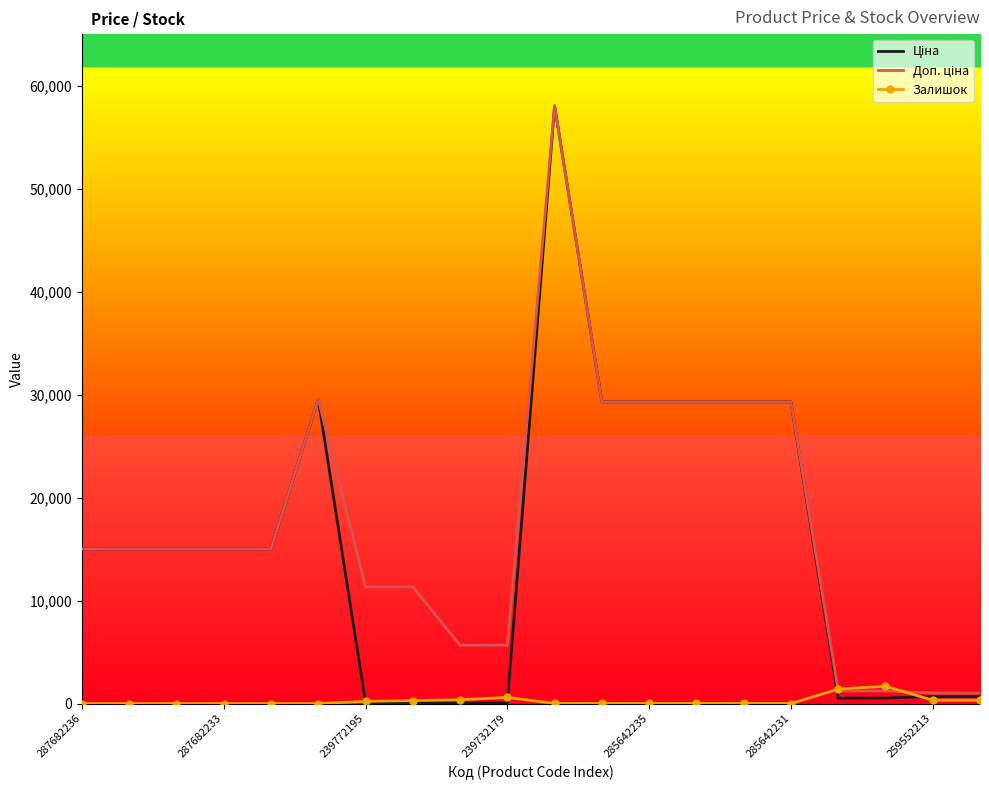

What is the maximum value for Залишок?

1685.0